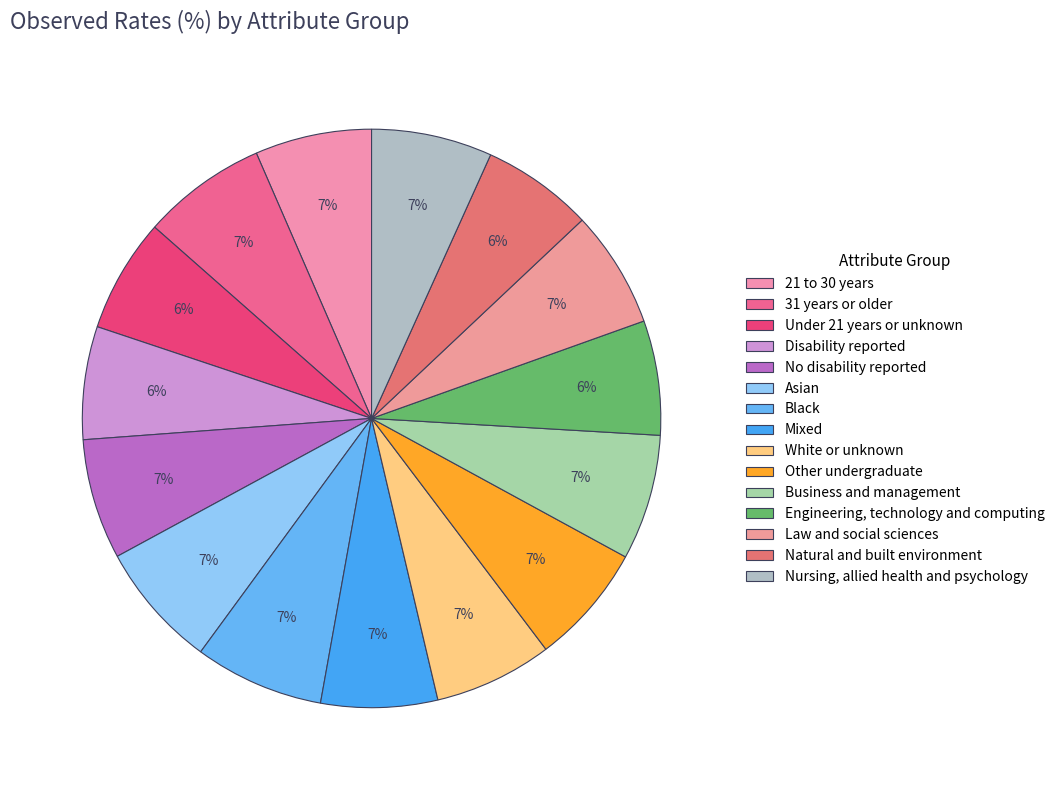

What is the ratio of the value at Engineering, technology and computing to the value at Under 21 years or unknown?

1.0